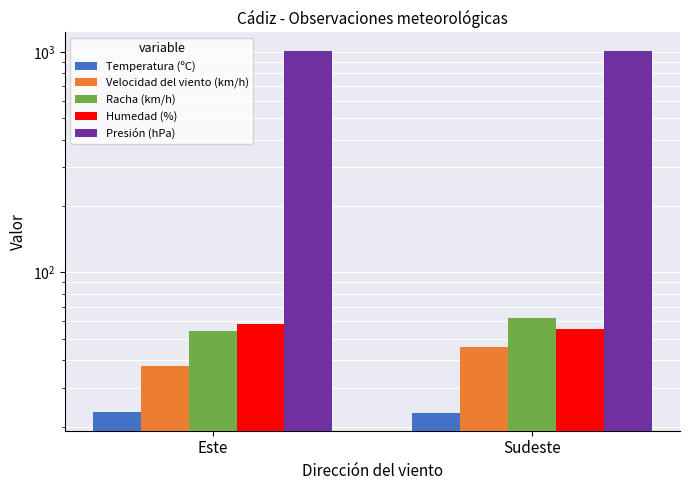

What is the difference between the maximum and minimum values in the Temperatura (ºC) series?

0.1